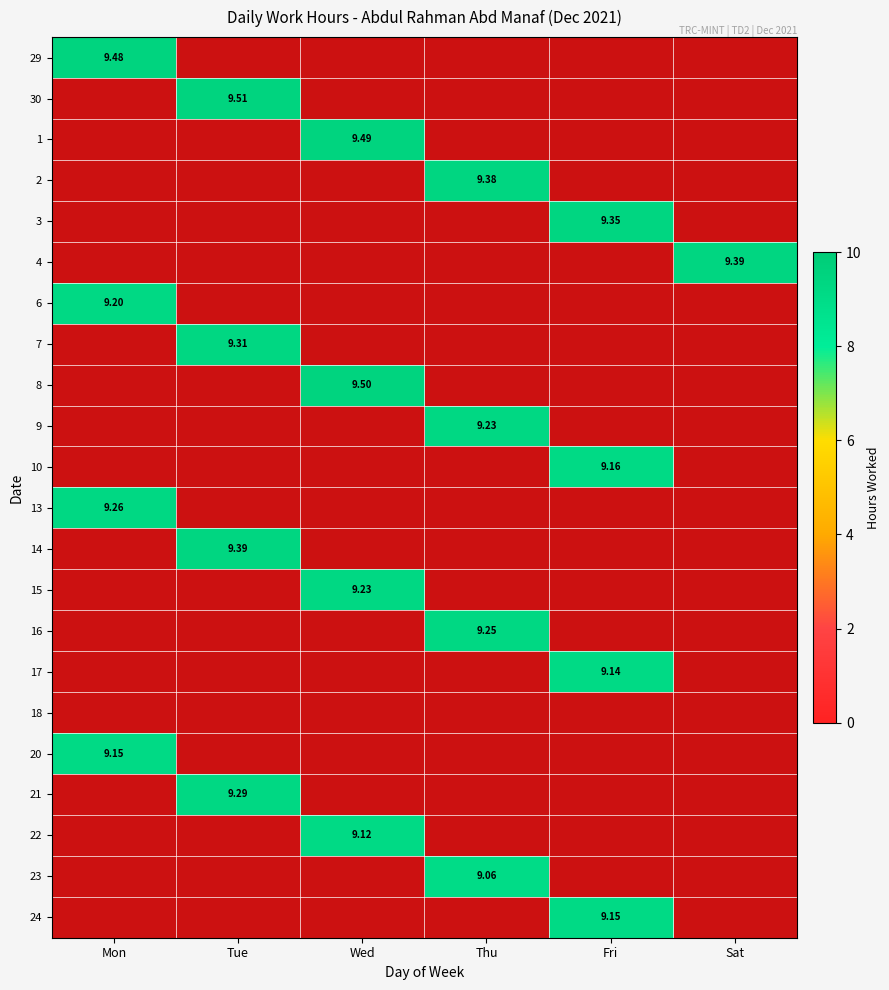

Count the number of categories in the chart.

6